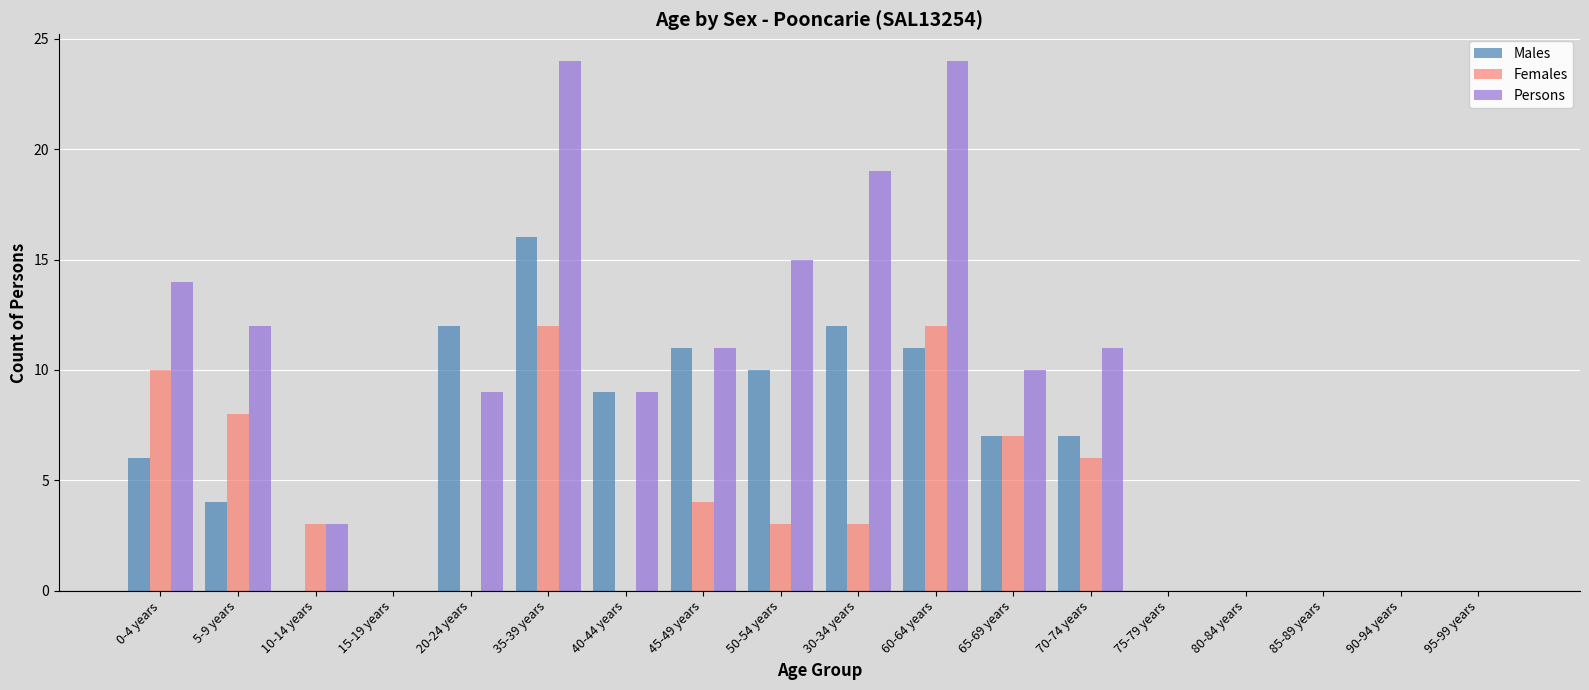

At which label does Males first exceed 7?

20-24 years